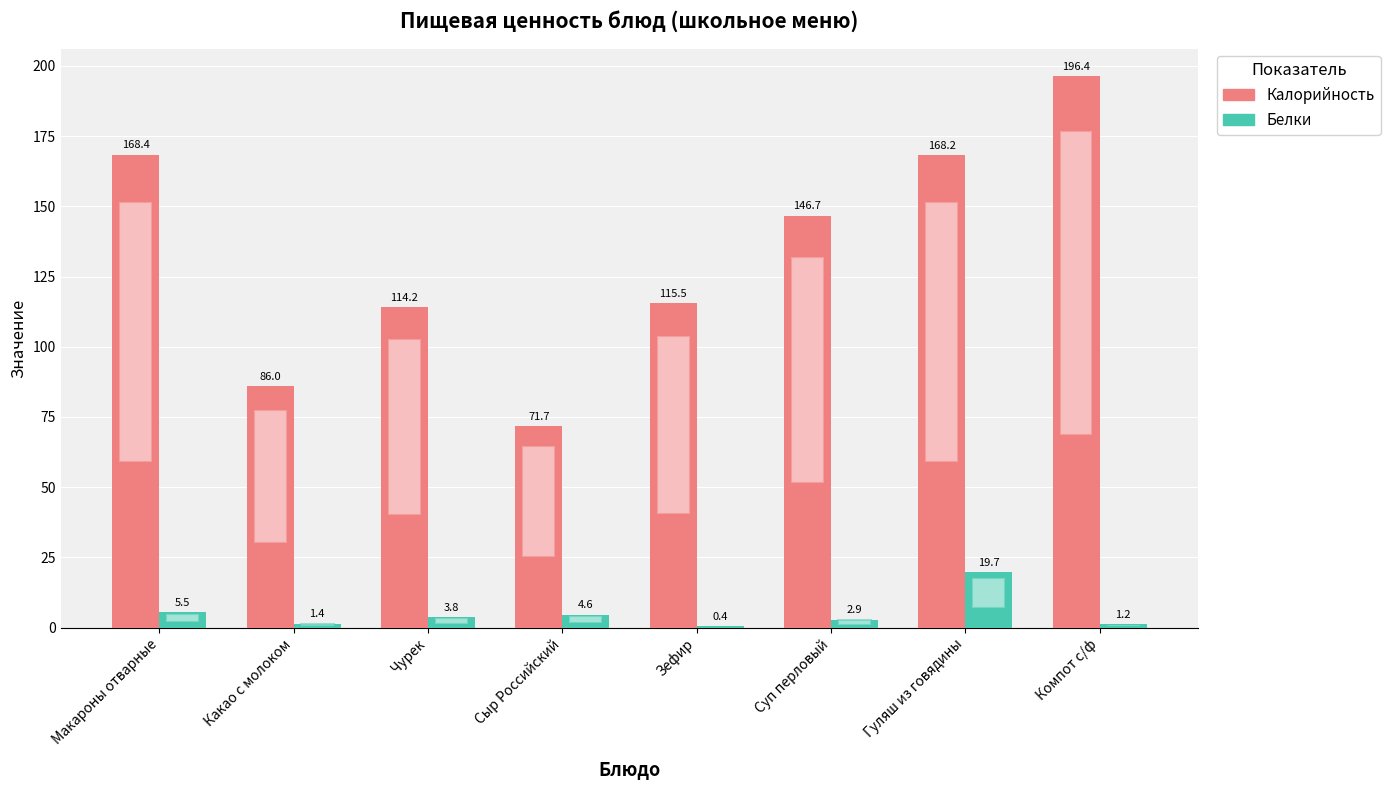

Is it true that Белки equals 1.4 at Какао с молоком?

True